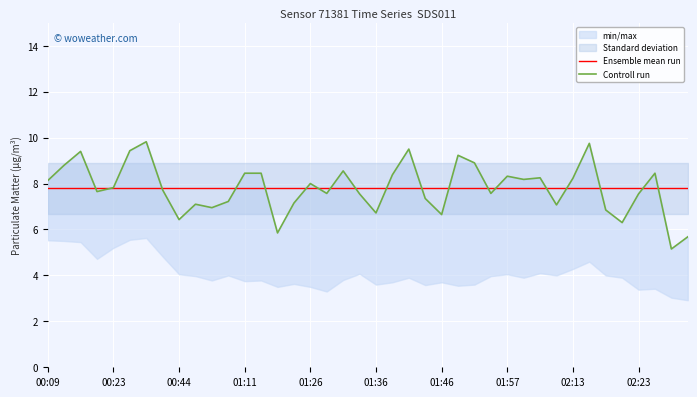

Is this an area chart (filled region under the line)?

No